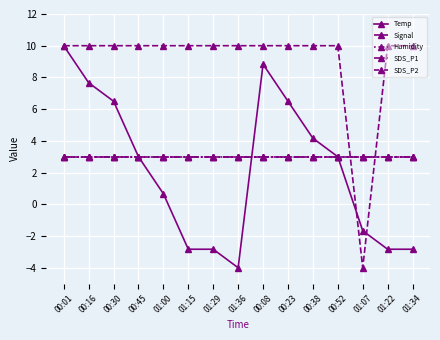

True or false: SDS_P1 has more than 1 interior local peaks.

False